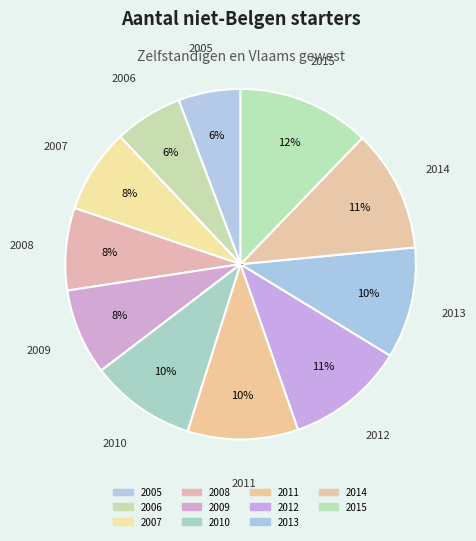

True or false: 2015 accounts for 1% of the total.

False